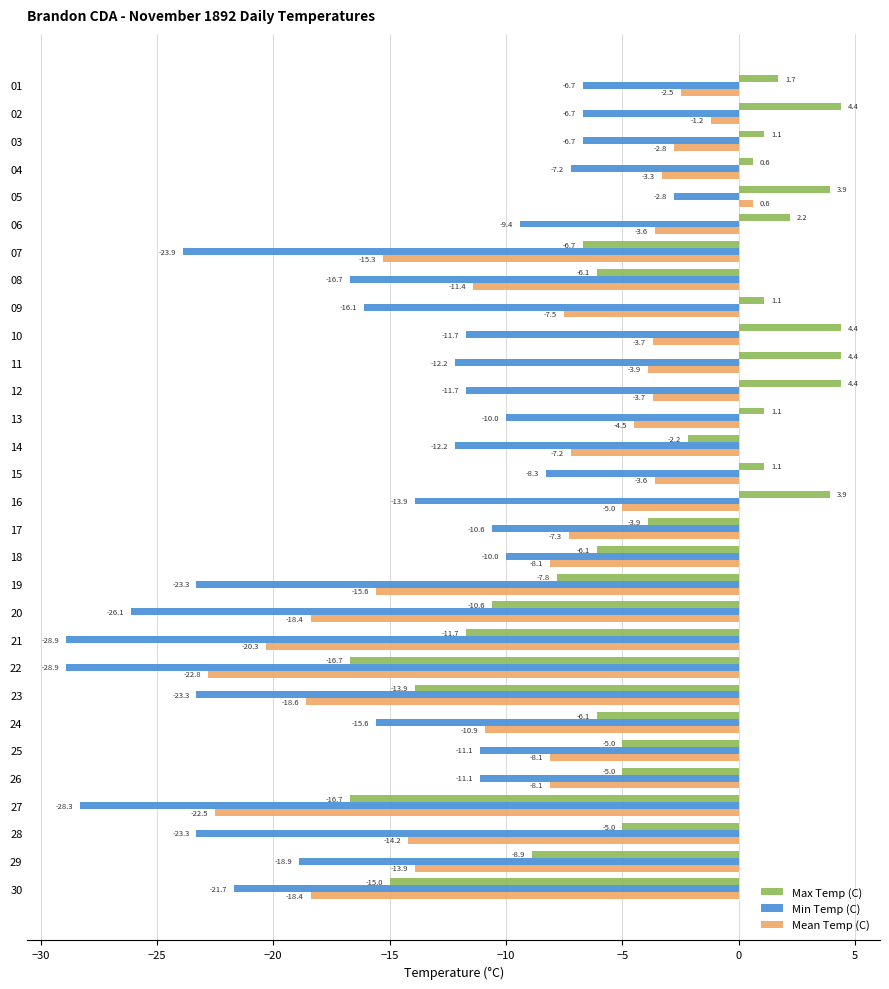

List the series in order of their peak value, highest first.

Max Temp (C), Mean Temp (C), Min Temp (C)